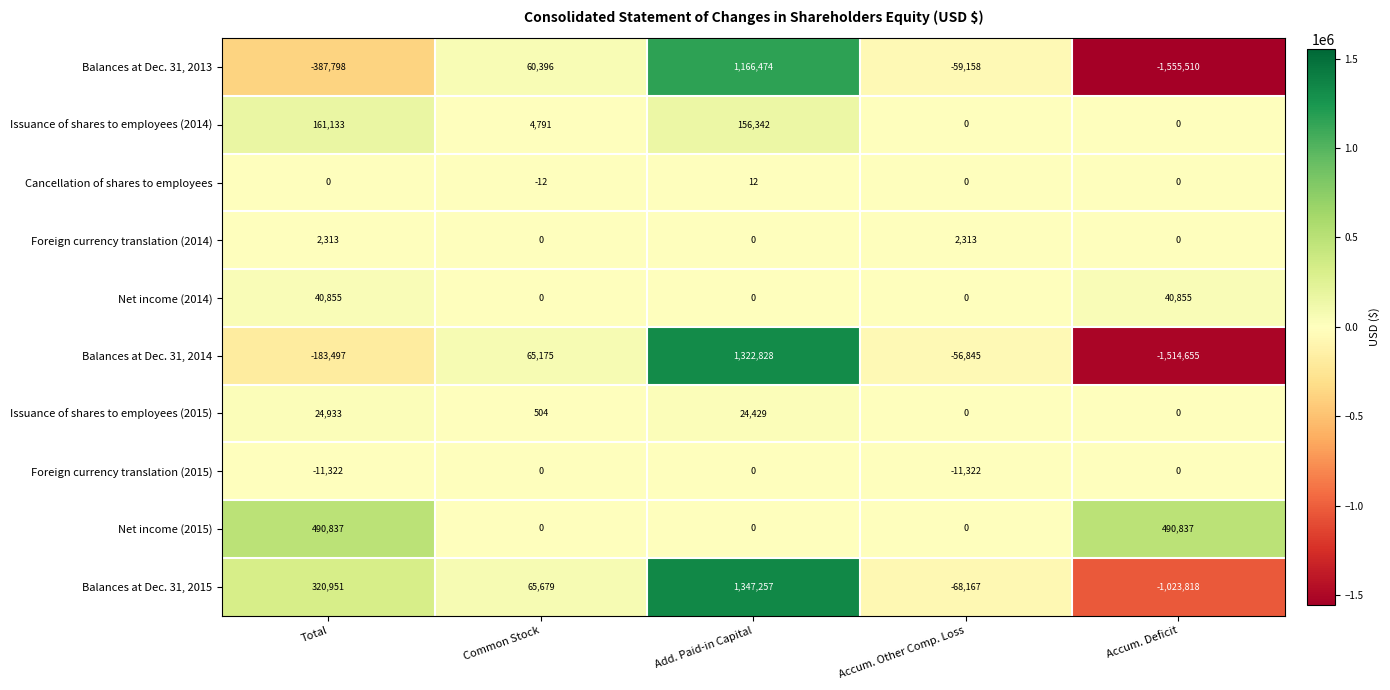

Count the number of categories in the chart.

5